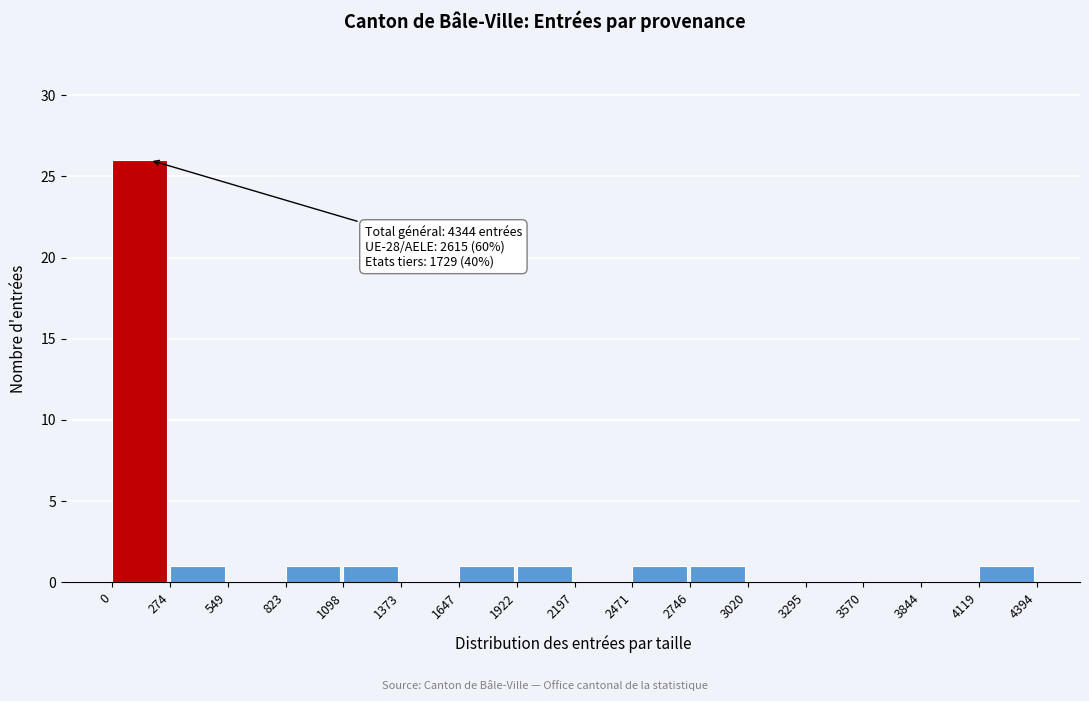

Over which range of the x-axis is the bar tallest?

0 to 274